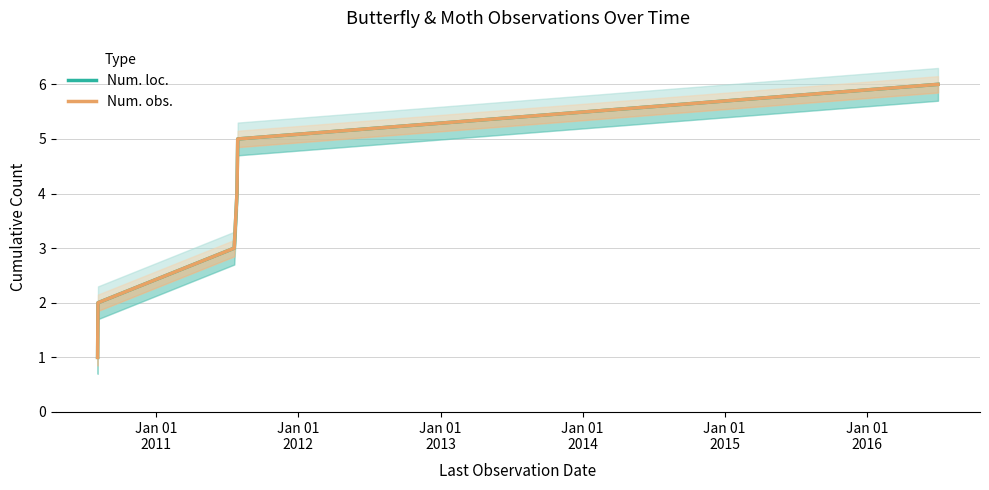

What is the total value across all series at Jan 01
2011?

4